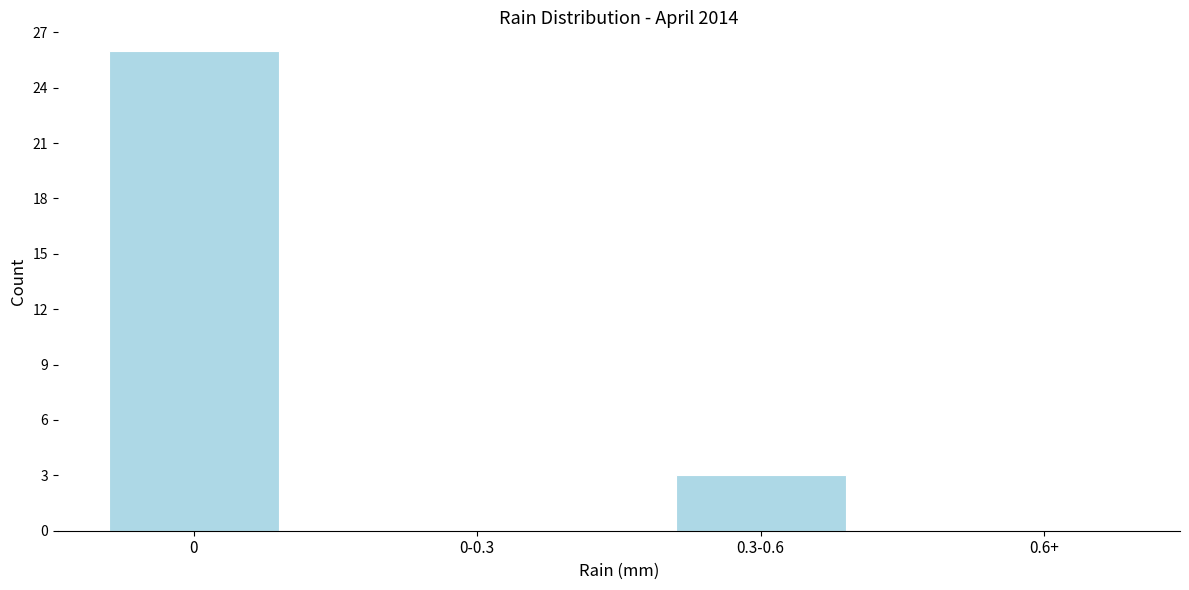

Reading left to right, extract all data points from this chart.

0=26	0-0.3=0	0.3-0.6=3	0.6+=0